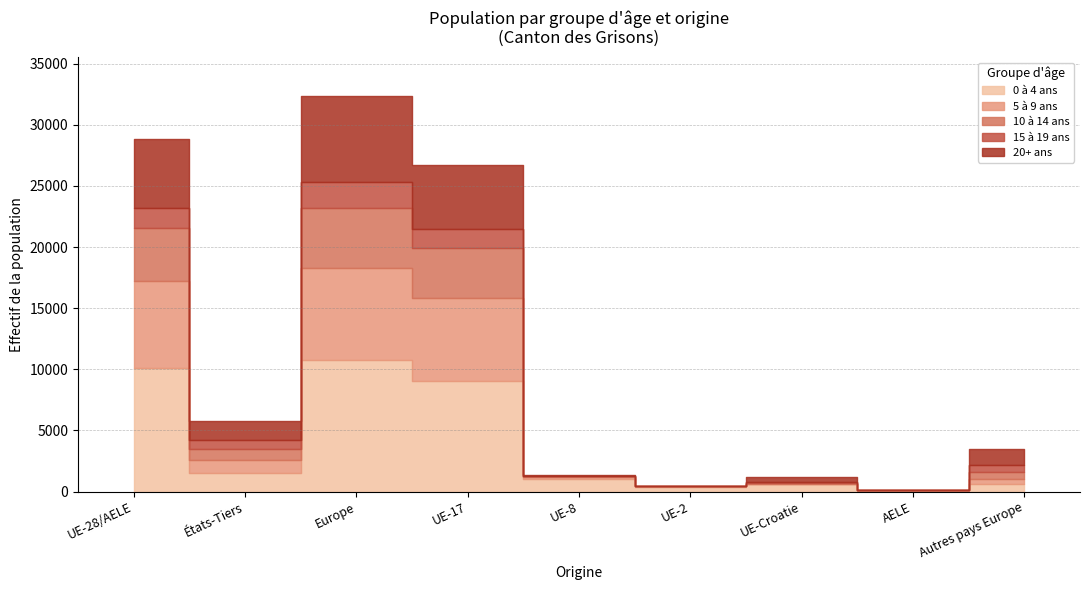

What is the highest value of the 5 à 9 ans series?

7596